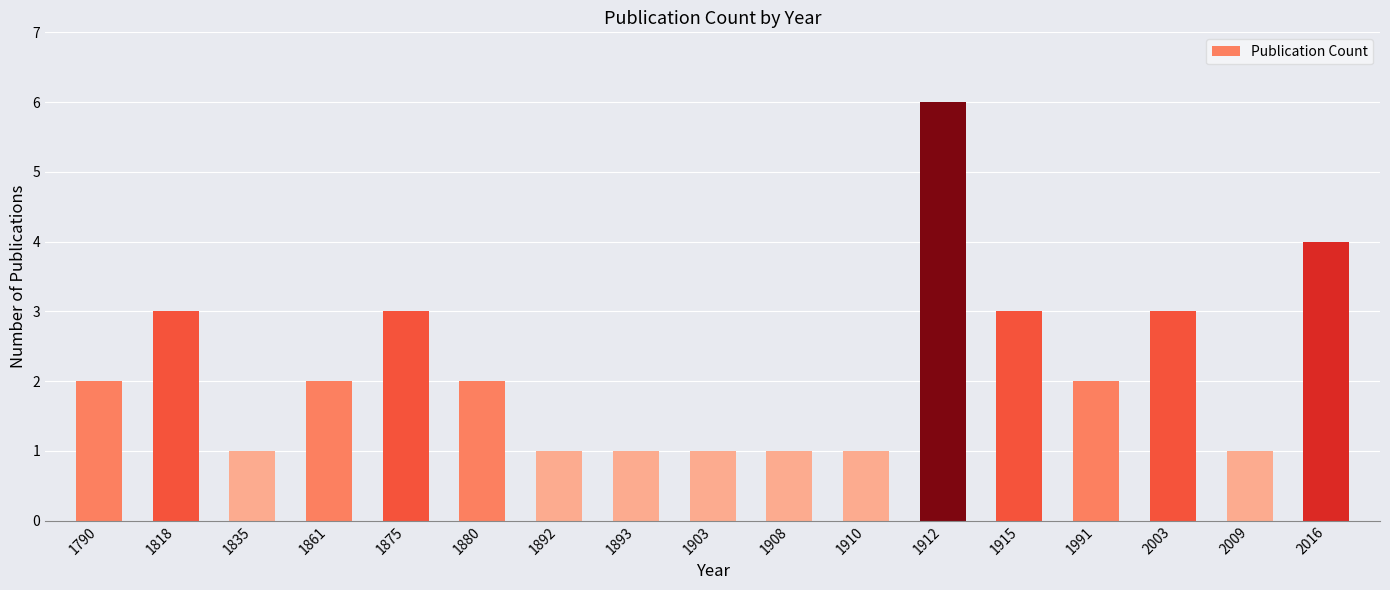

Is it true that the value at 1991 is 1?

False